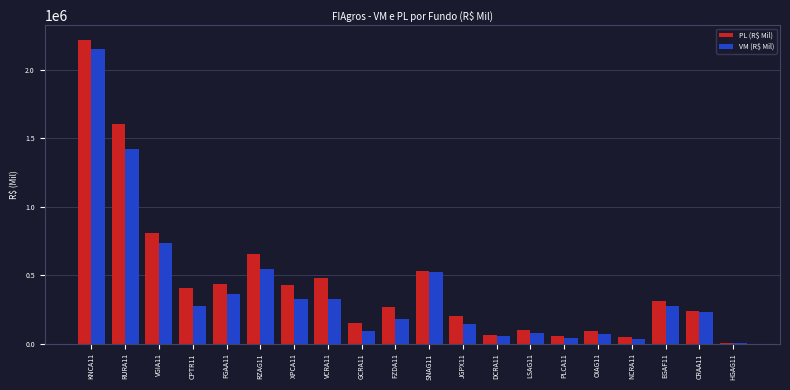

What is the sum of the PL (R$ Mil) values at DCRA11 and RZAG11?

716460.4